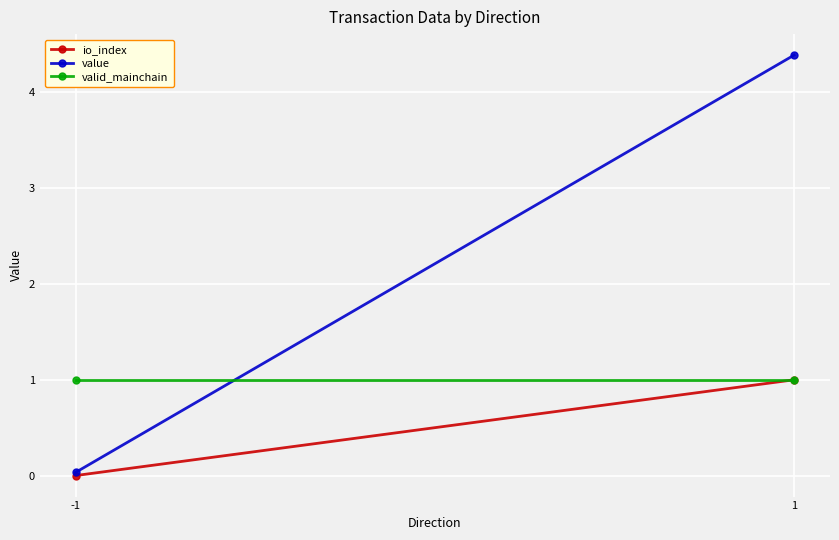

Reading left to right, transcribe all the data shown in this chart.

io_index: -1=0.0	1=1.0
value: -1=0.0	1=4.4
valid_mainchain: -1=1.0	1=1.0